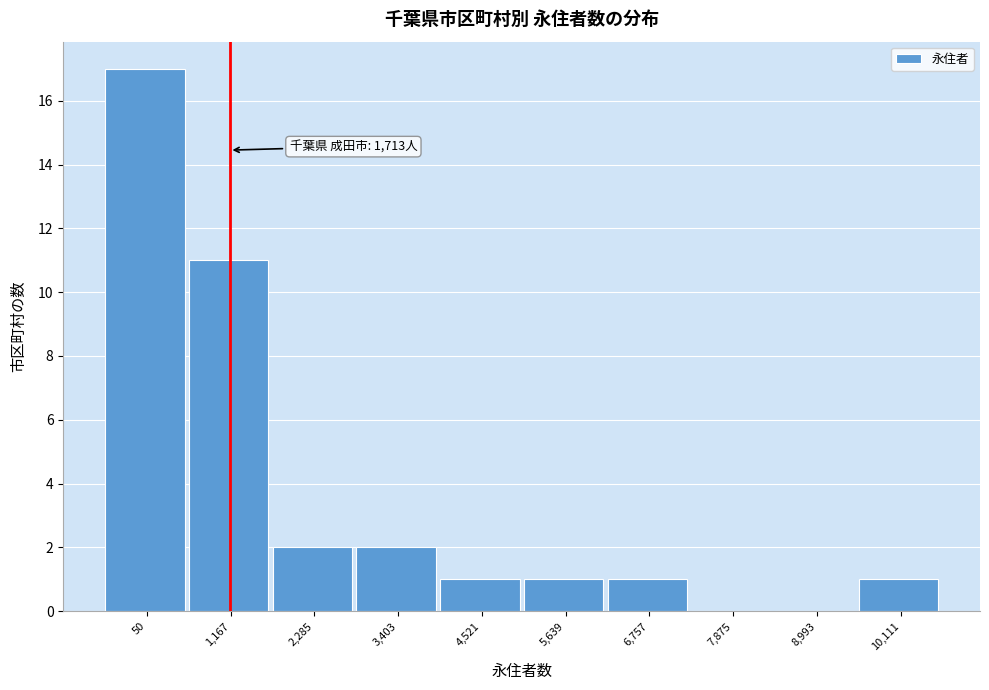

Reading left to right, what are all the values shown in this chart?

50=17	1,167=11	2,285=2	3,403=2	4,521=1	5,639=1	6,757=1	7,875=0	8,993=0	10,111=1